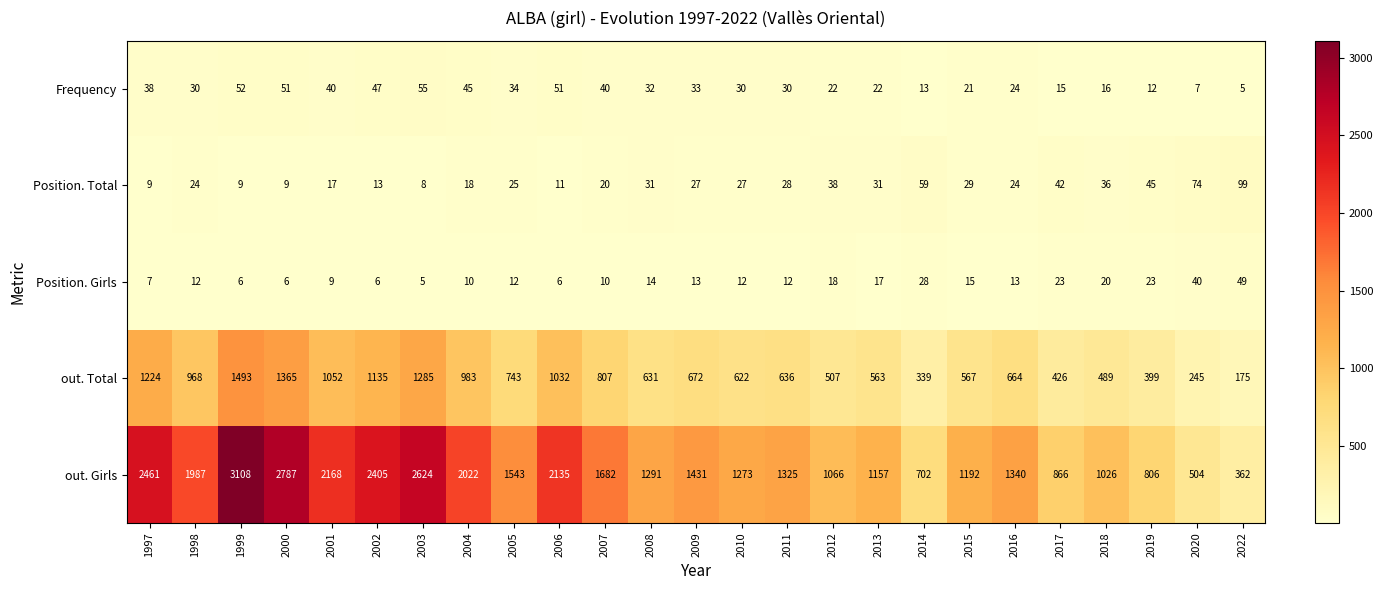

What is the total value across all series at 2012?

1651